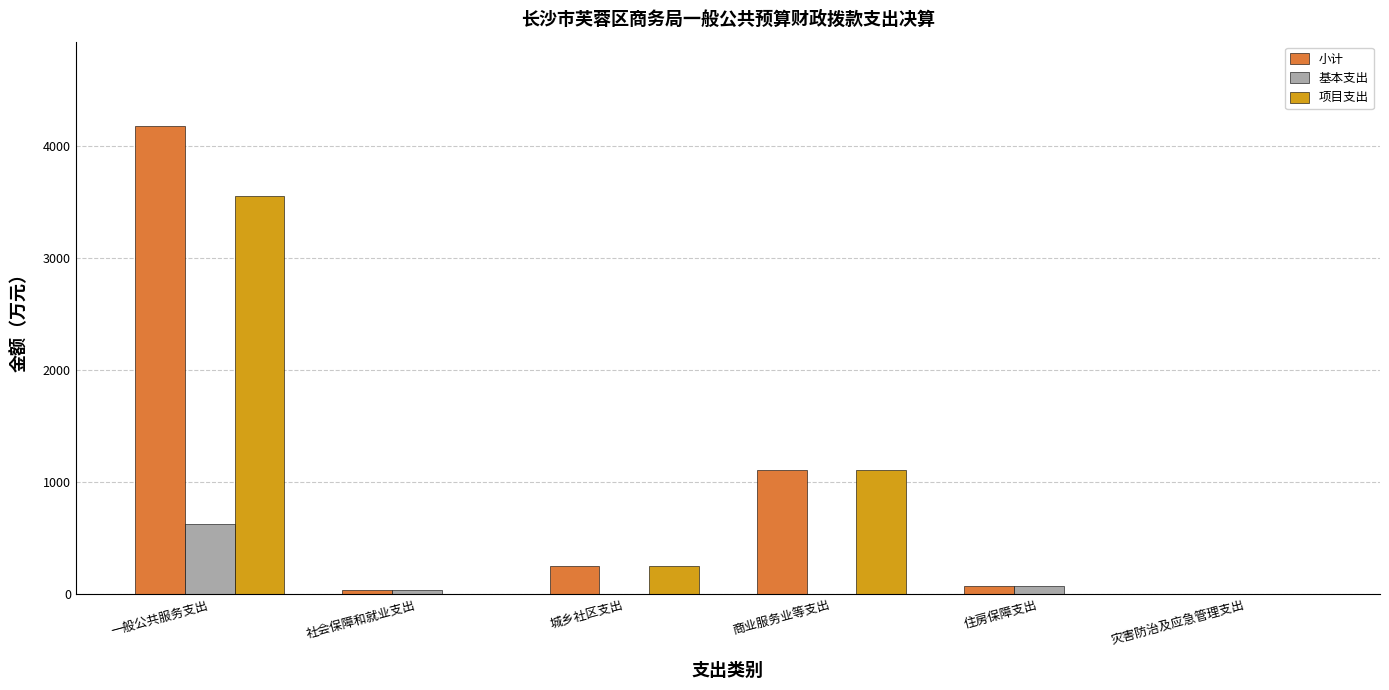

Between 一般公共服务支出 and 社会保障和就业支出, which series saw the biggest shift?

小计